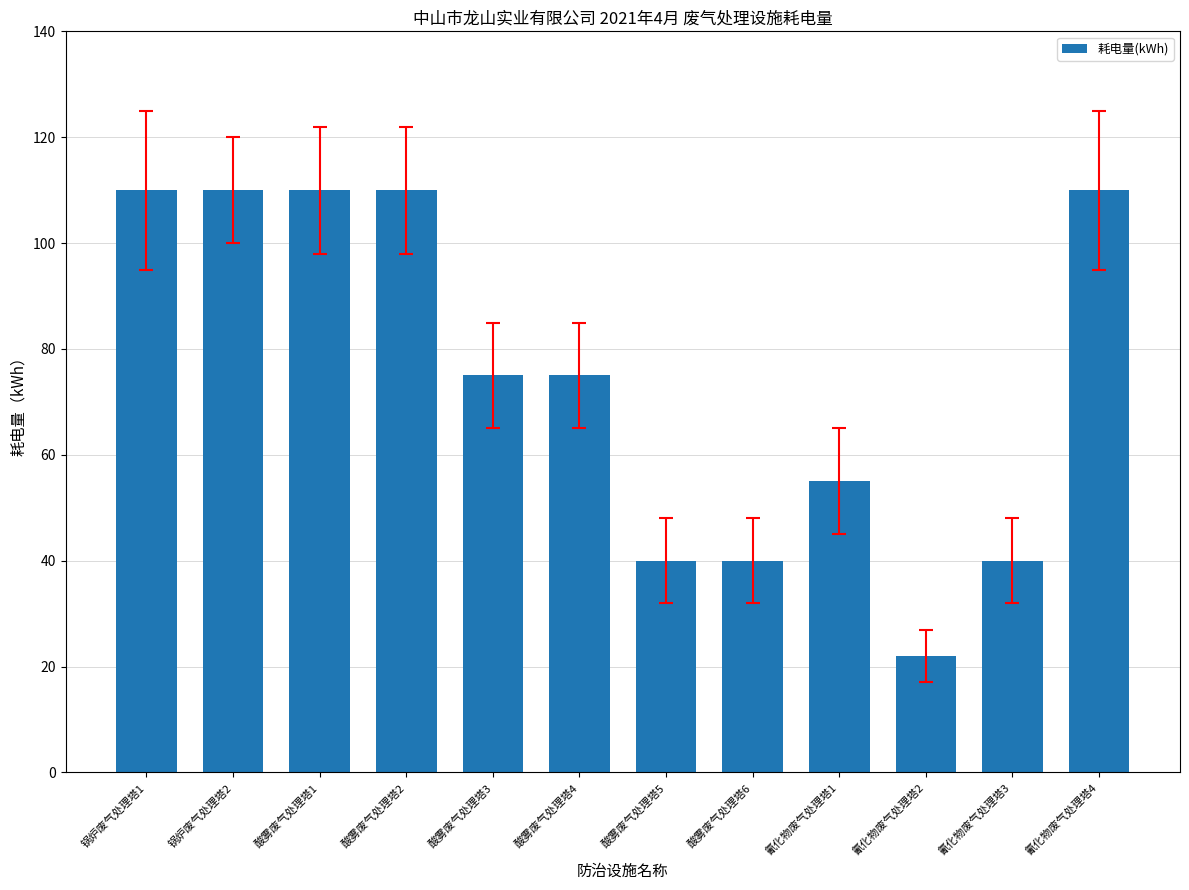

What is the smallest value displayed?

22